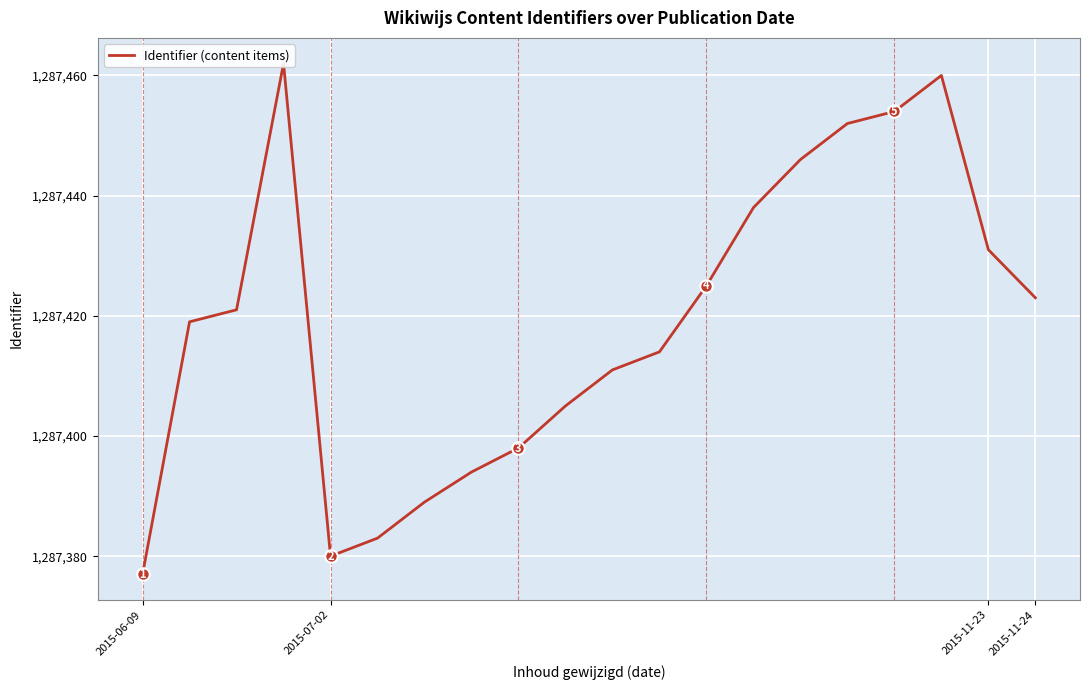

What is the difference between the maximum and minimum values?

85